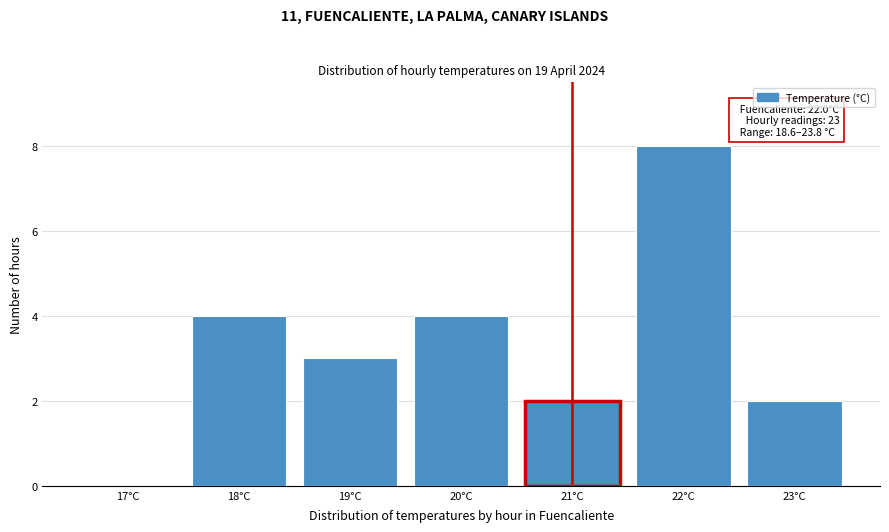

Reading left to right, list all the values displayed in this chart.

17°C=0	18°C=4	19°C=3	20°C=4	21°C=2	22°C=8	23°C=2